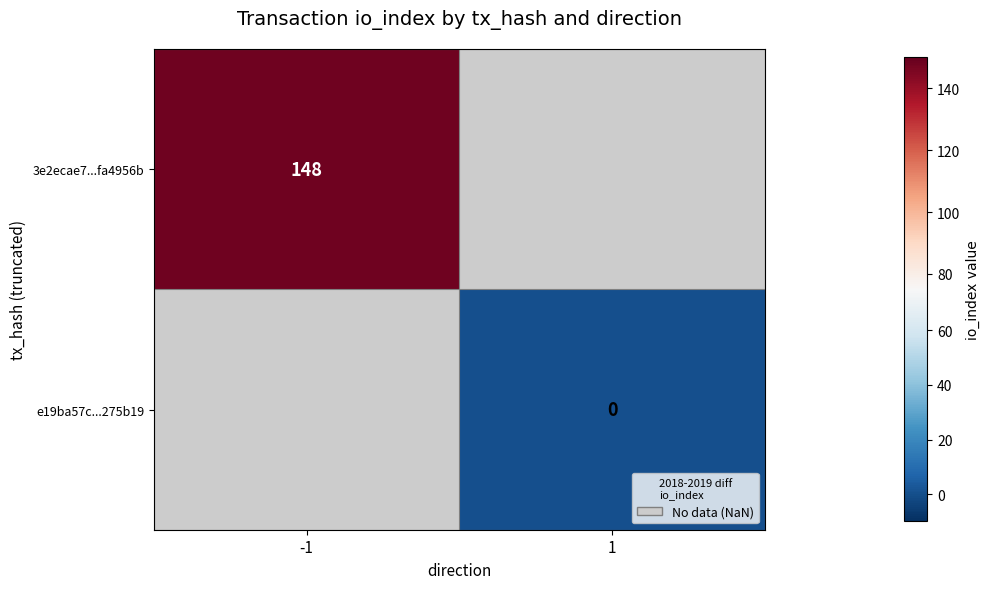

How many series are shown in this chart?

2